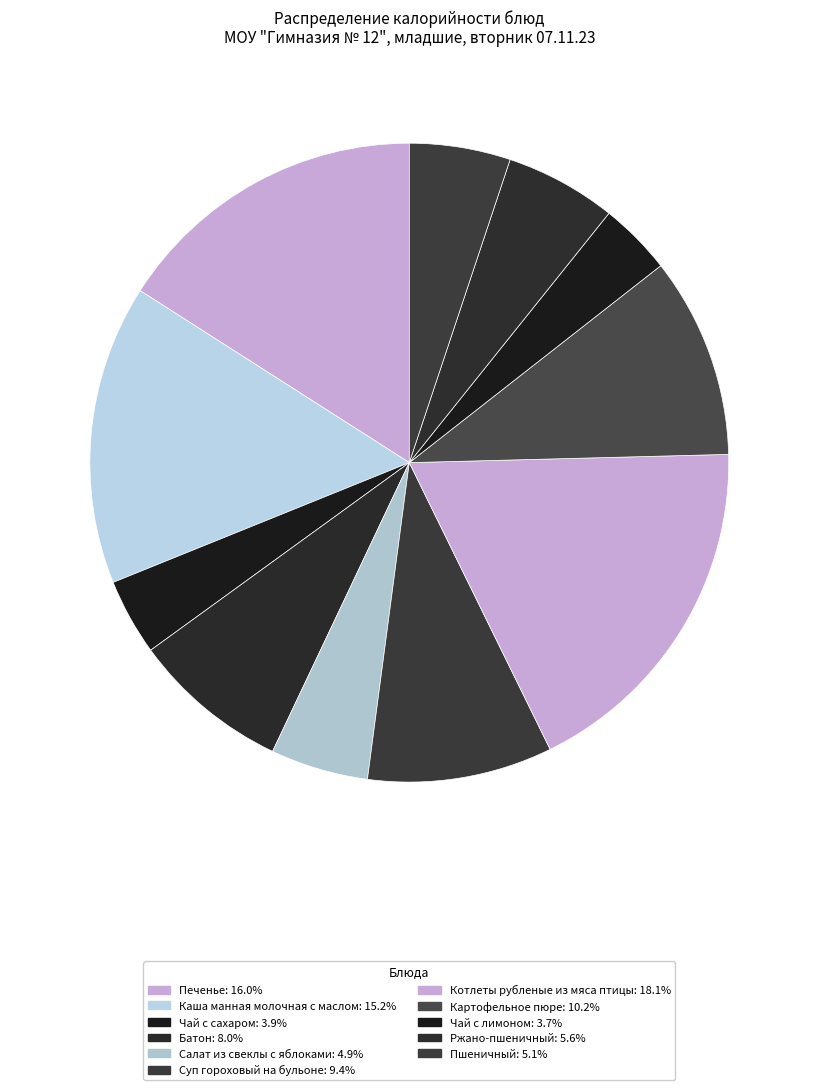

Does Чай с лимоном account for over 50% of the chart?

No